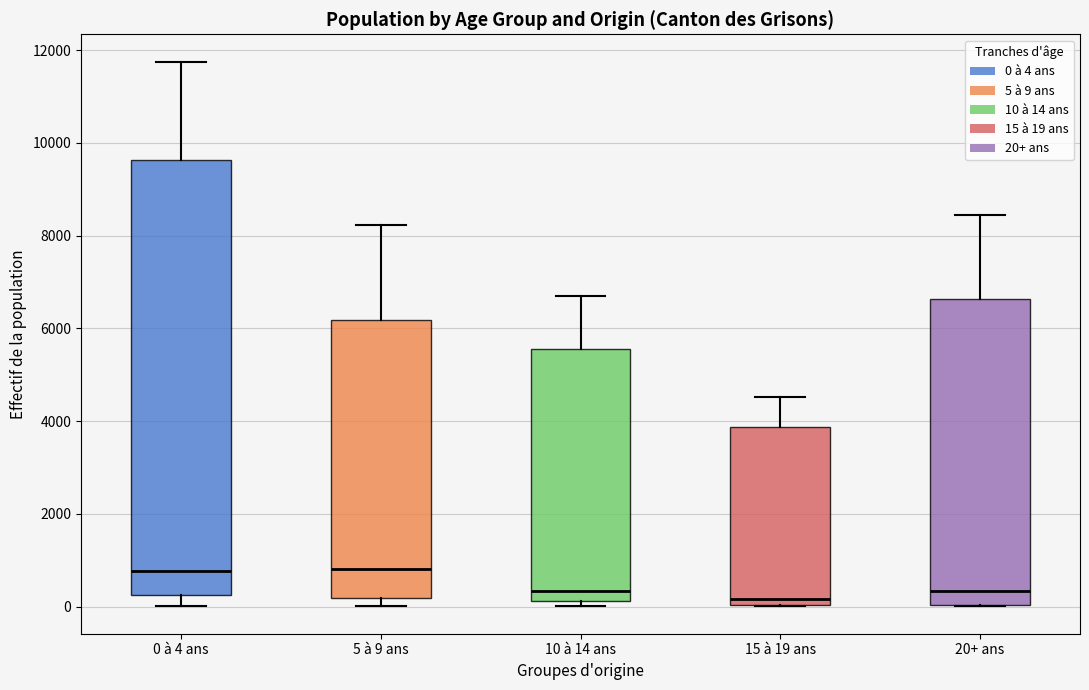

Reading left to right, transcribe this box plot: for each box, give where its median line is, the range the box spans, and where its two whiskers end, as read against the y-axis. The values are not printed on the chart, so give them approximately, as read against the axis.

0 à 4 ans: median 800, box 200 to 9600, whiskers 0 to 11800
5 à 9 ans: median 800, box 200 to 6200, whiskers 0 to 8200
10 à 14 ans: median 400, box 200 to 5600, whiskers 0 to 6600
15 à 19 ans: median 200, box 0 to 3800, whiskers 0 to 4600
20+ ans: median 400, box 0 to 6600, whiskers 0 to 8400